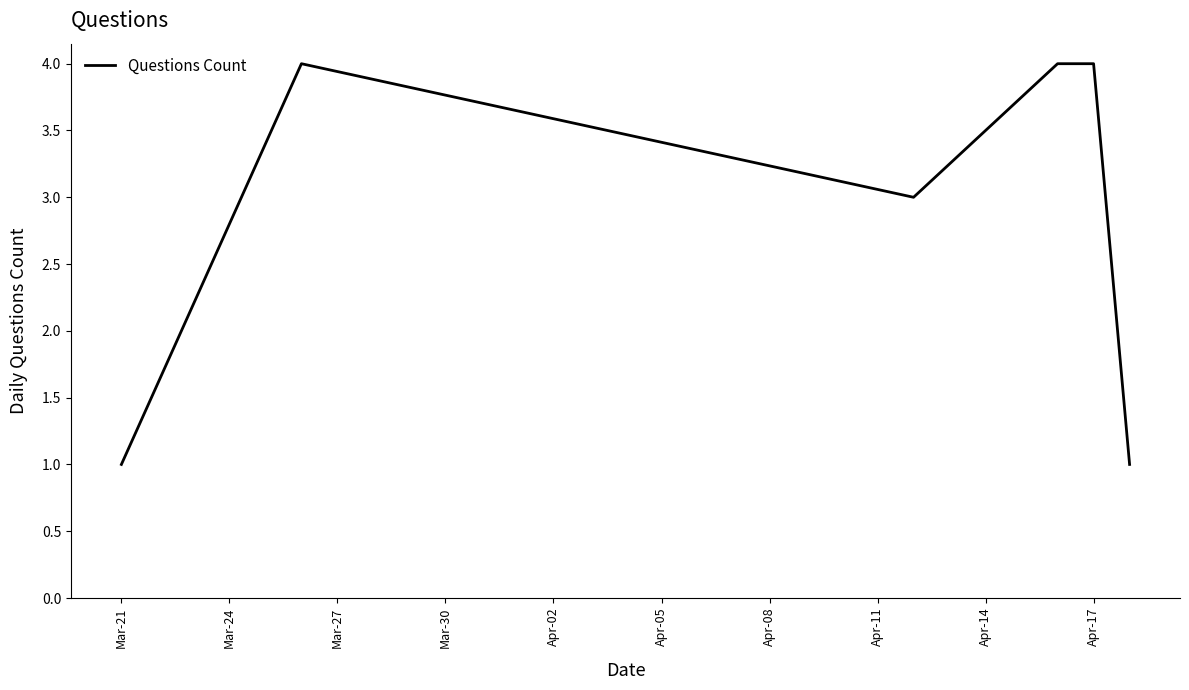

What is the average value?

3